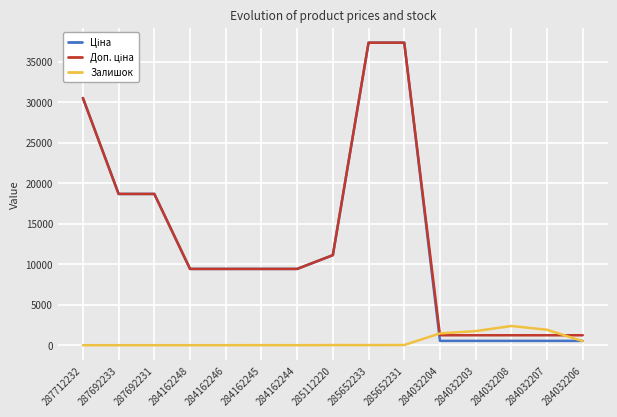

Is it true that Залишок equals -1648.7 at 287692231?

False